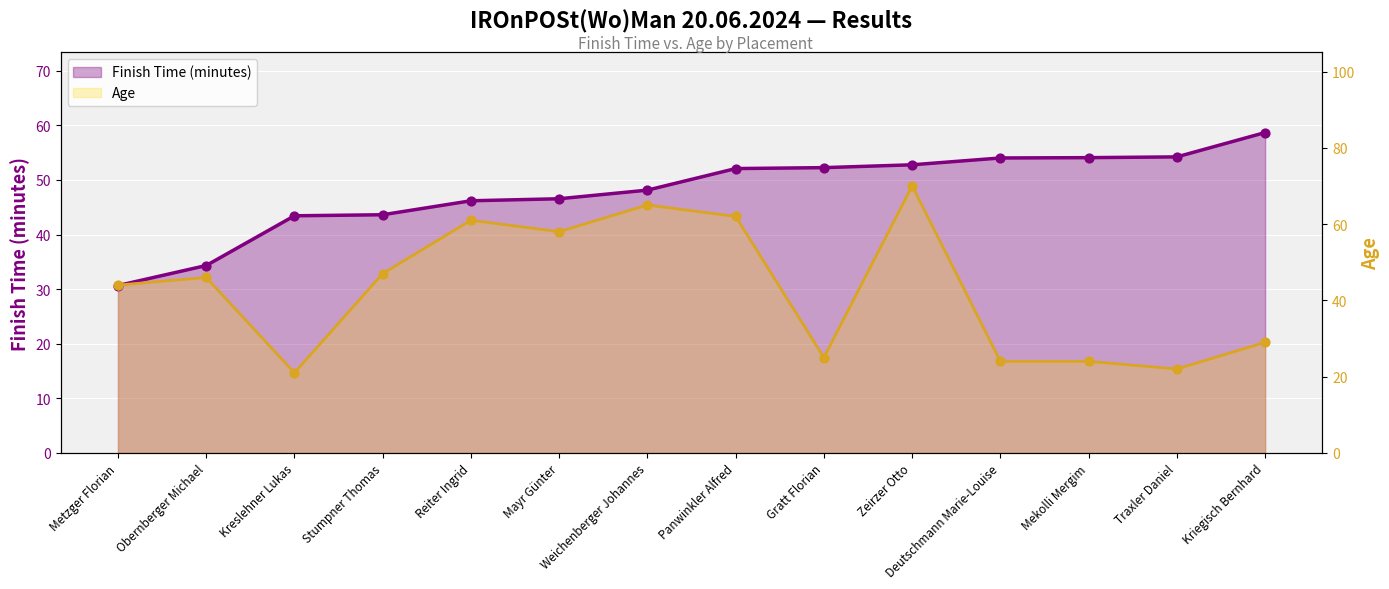

Is the value of Finish Time (minutes) at Metzger Florian greater than the value of Age at Obernberger Michael?

No